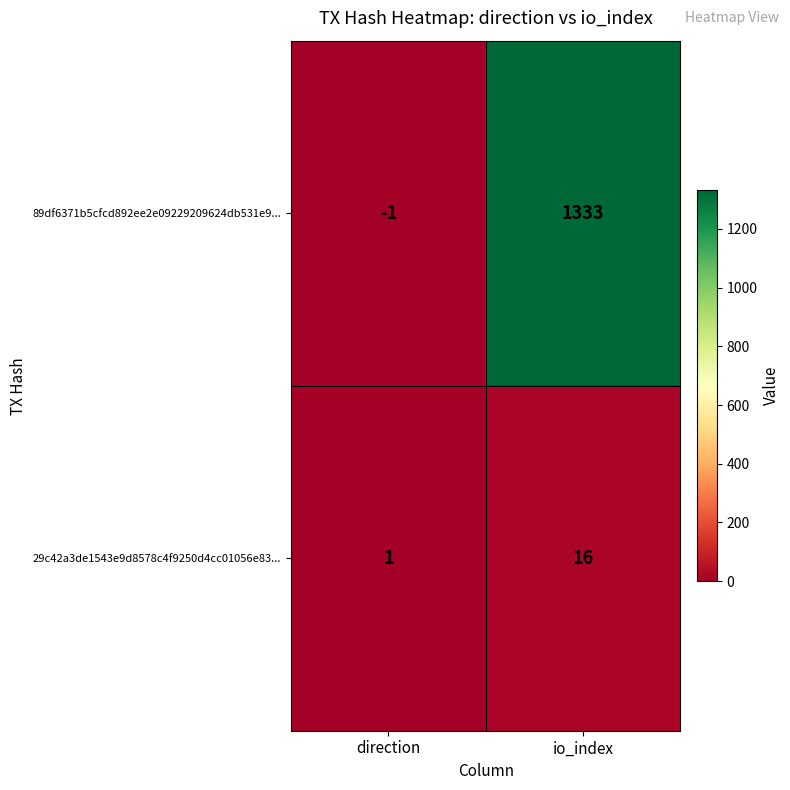

Reading right to left, transcribe all the data shown in this chart.

89df6371b5cfcd892ee2e09229209624db531e9...: io_index=1333	direction=-1
29c42a3de1543e9d8578c4f9250d4cc01056e83...: io_index=16	direction=1